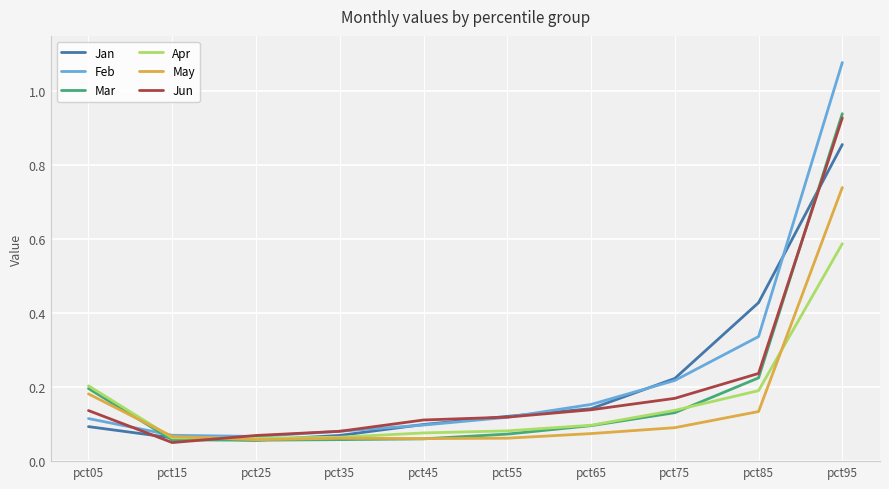

The Feb series shows 0.2 at pct75. True or false?

True